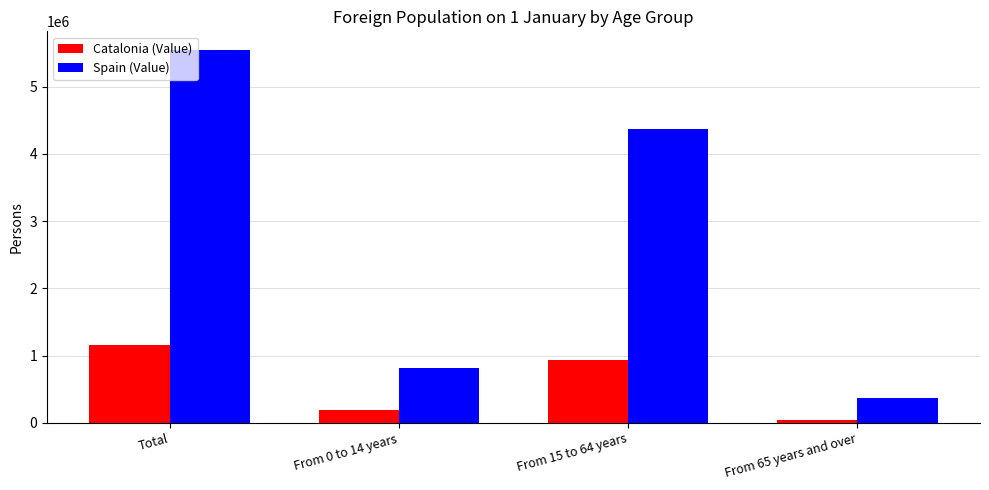

What is the lowest value of the Catalonia (Value) series?

34494